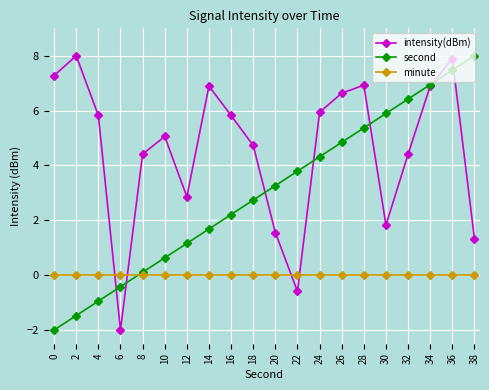

Reading left to right, what are all the values shown in this chart?

intensity(dBm): 7.3	8.0	5.8	-2.0	4.4	5.1	2.9	6.9	5.8	4.7	1.6	-0.6	5.9	6.6	6.9	1.8	4.4	6.9	7.9	1.3
second: -2.0	-1.5	-0.9	-0.4	0.1	0.6	1.2	1.7	2.2	2.7	3.3	3.8	4.3	4.8	5.4	5.9	6.4	6.9	7.5	8.0
minute: 0.0	0.0	0.0	0.0	0.0	0.0	0.0	0.0	0.0	0.0	0.0	0.0	0.0	0.0	0.0	0.0	0.0	0.0	0.0	0.0